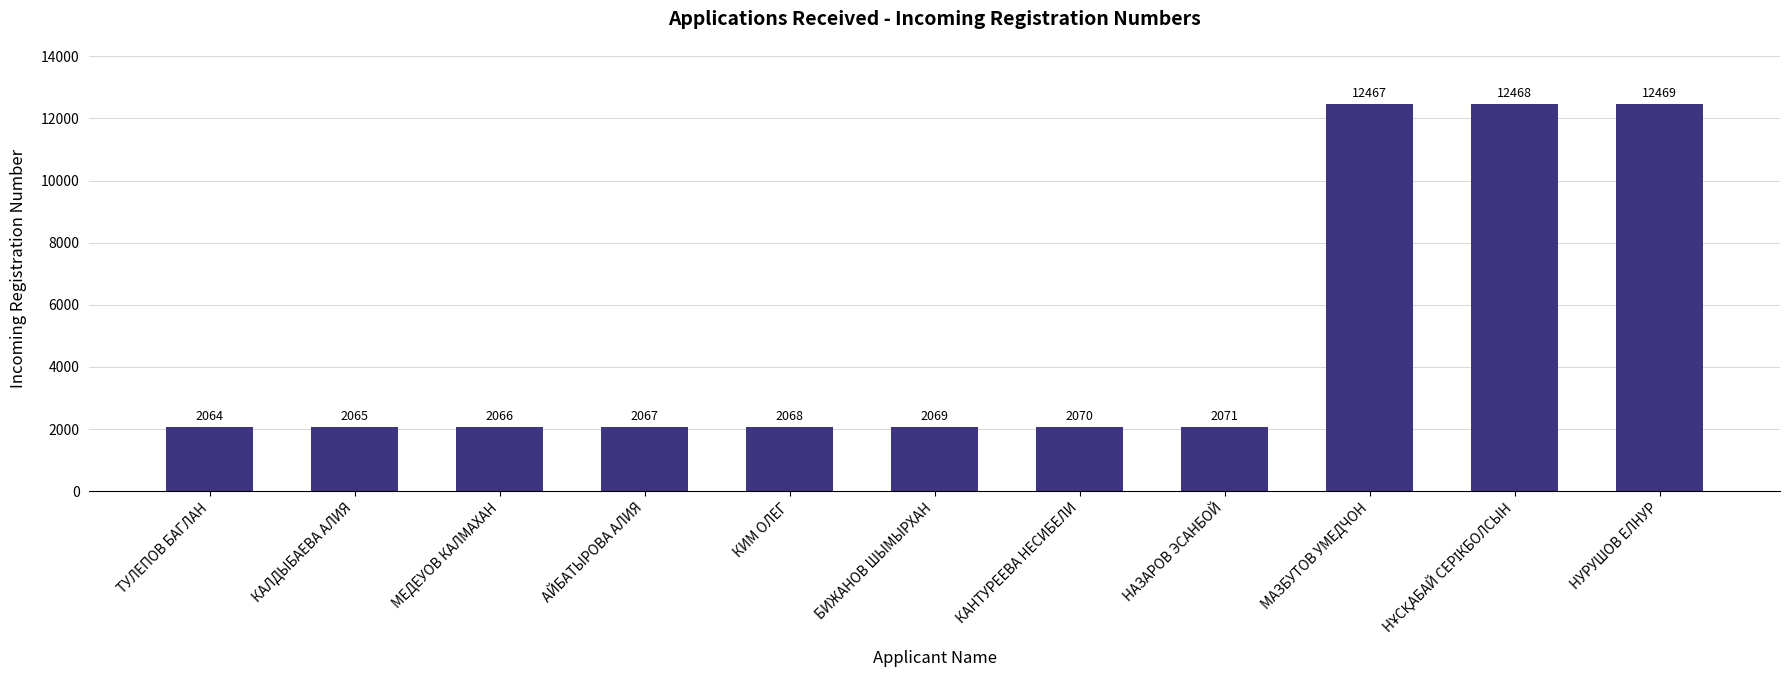

What is the approximate value at АЙБАТЫРОВА АЛИЯ?

2067